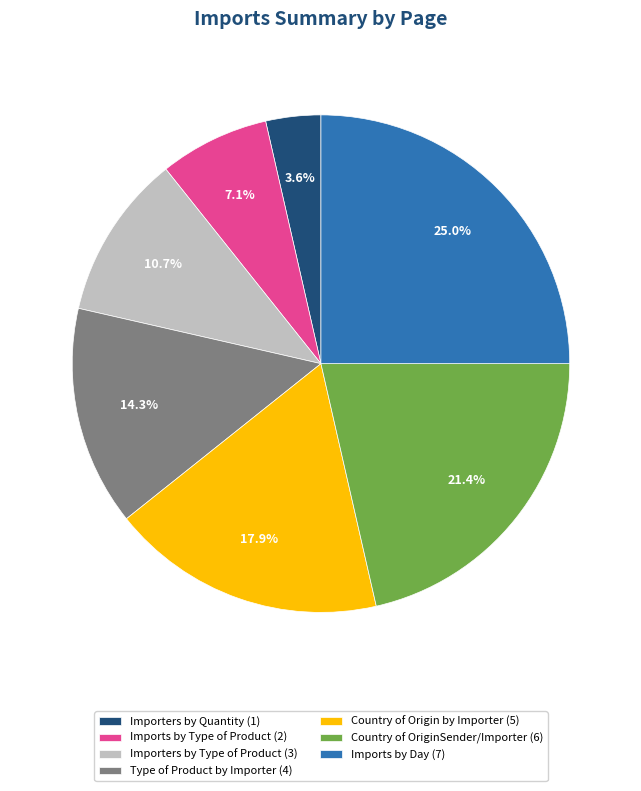

Is there a majority slice in this chart?

No